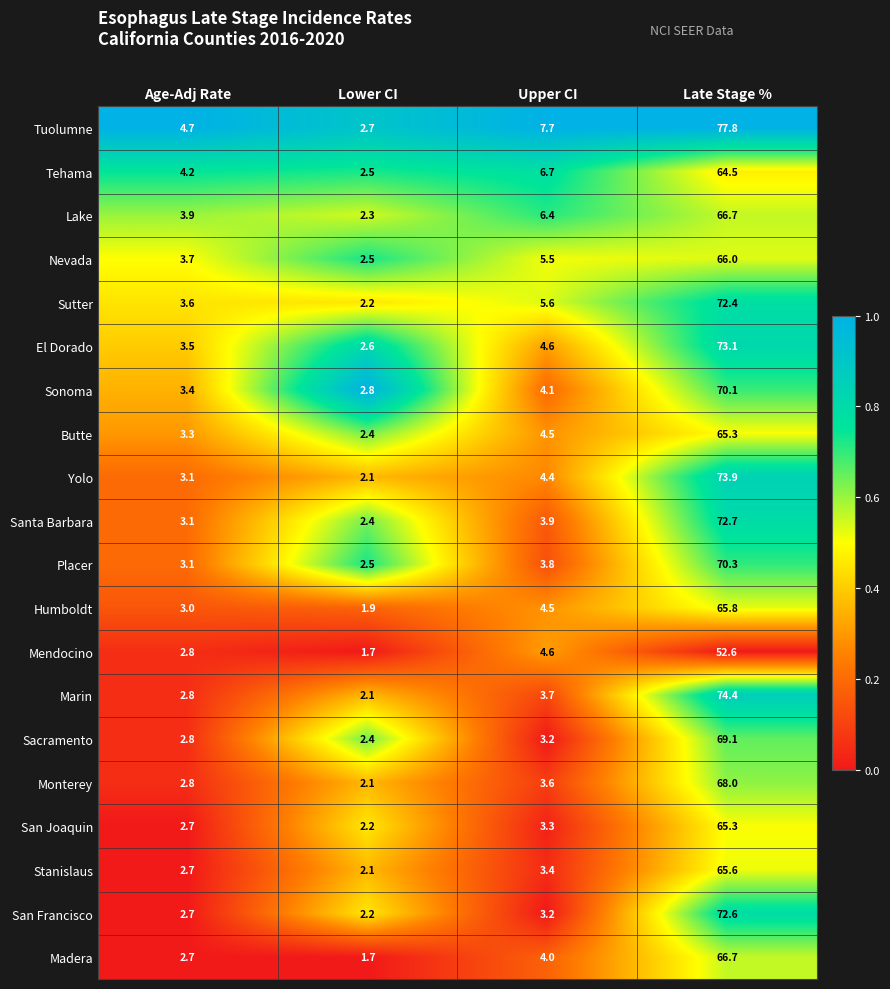

The value of San Joaquin at Late Stage % is 65.3. True or false?

True